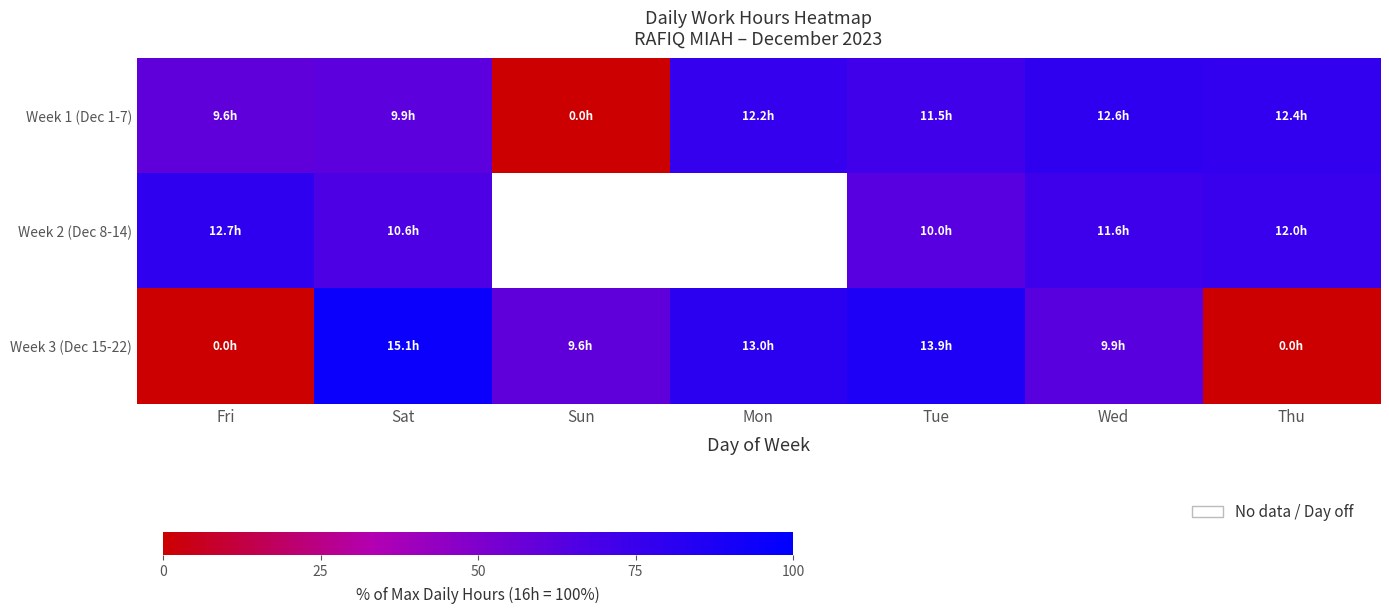

Which series has the largest total across all categories?

Week 1 (Dec 1-7)